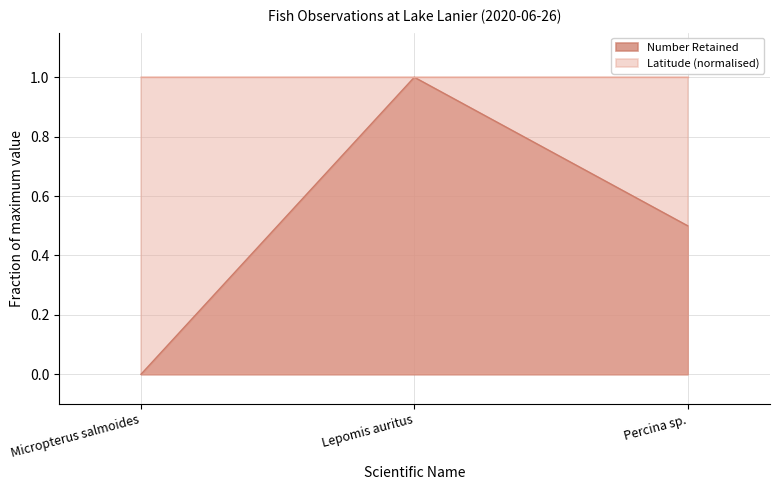

How many lines are shown in the chart?

2